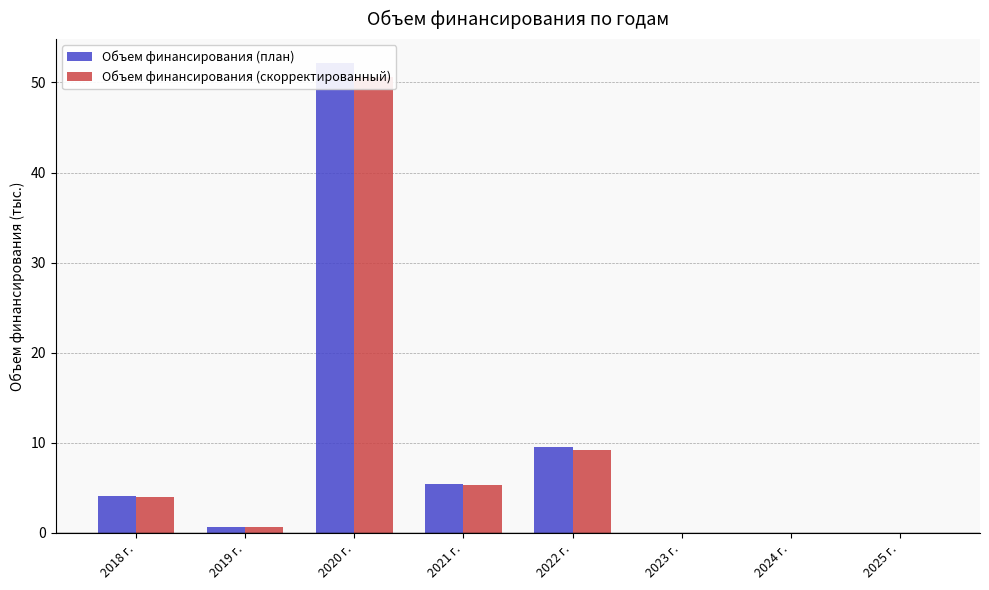

What is the difference between the second highest and minimum values in the Объем финансирования (скорректированный) series?

9.2